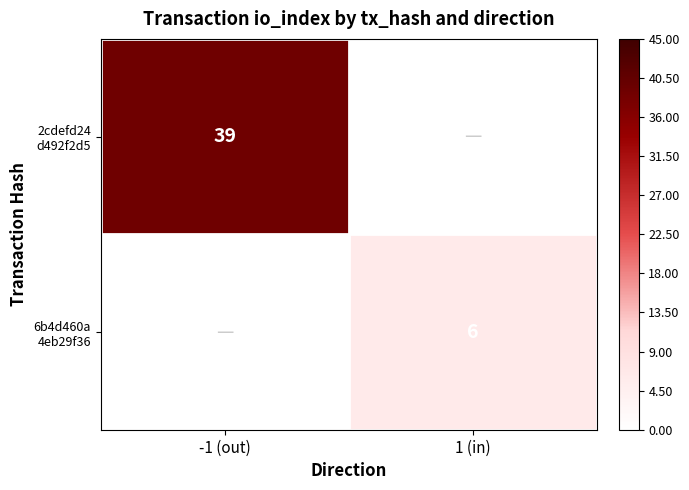

Is the value of 2cdefd24 d492f2d5 at -1 (out) greater than the value of 6b4d460a 4eb29f36 at -1 (out)?

No